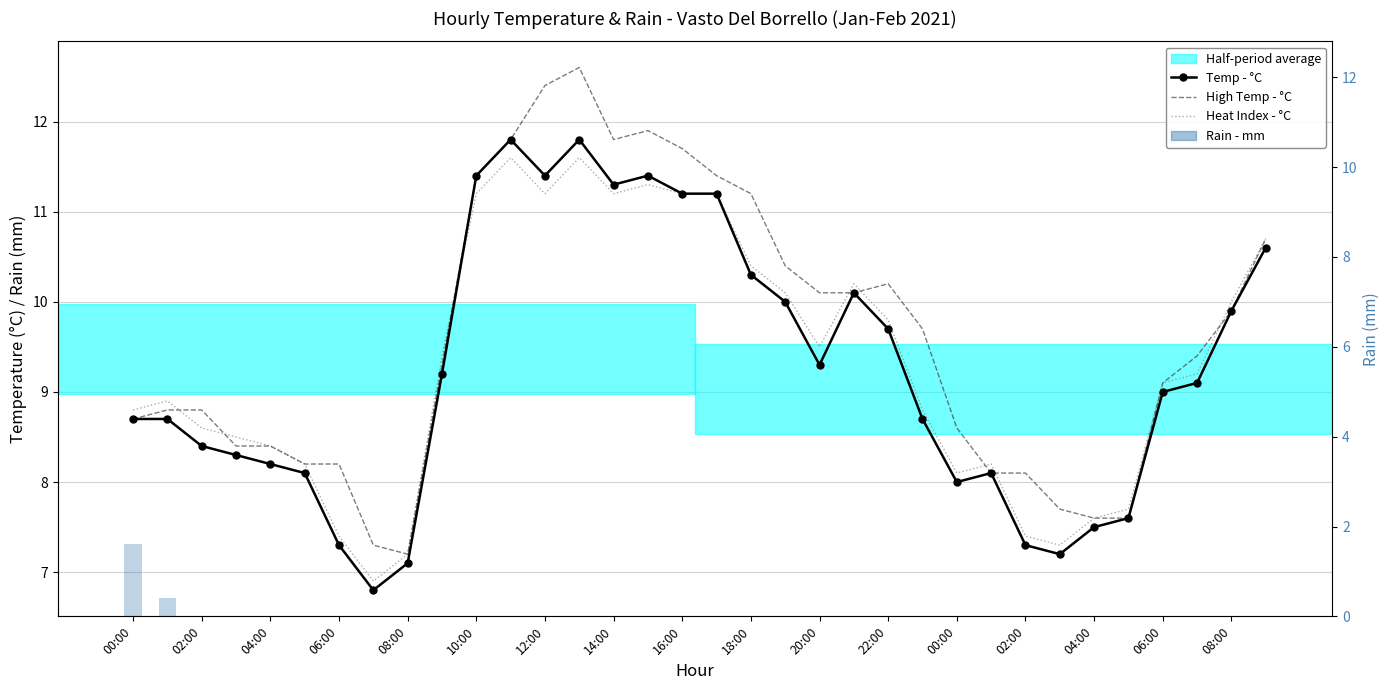

What is the total value across all series at 00:00?

27.8